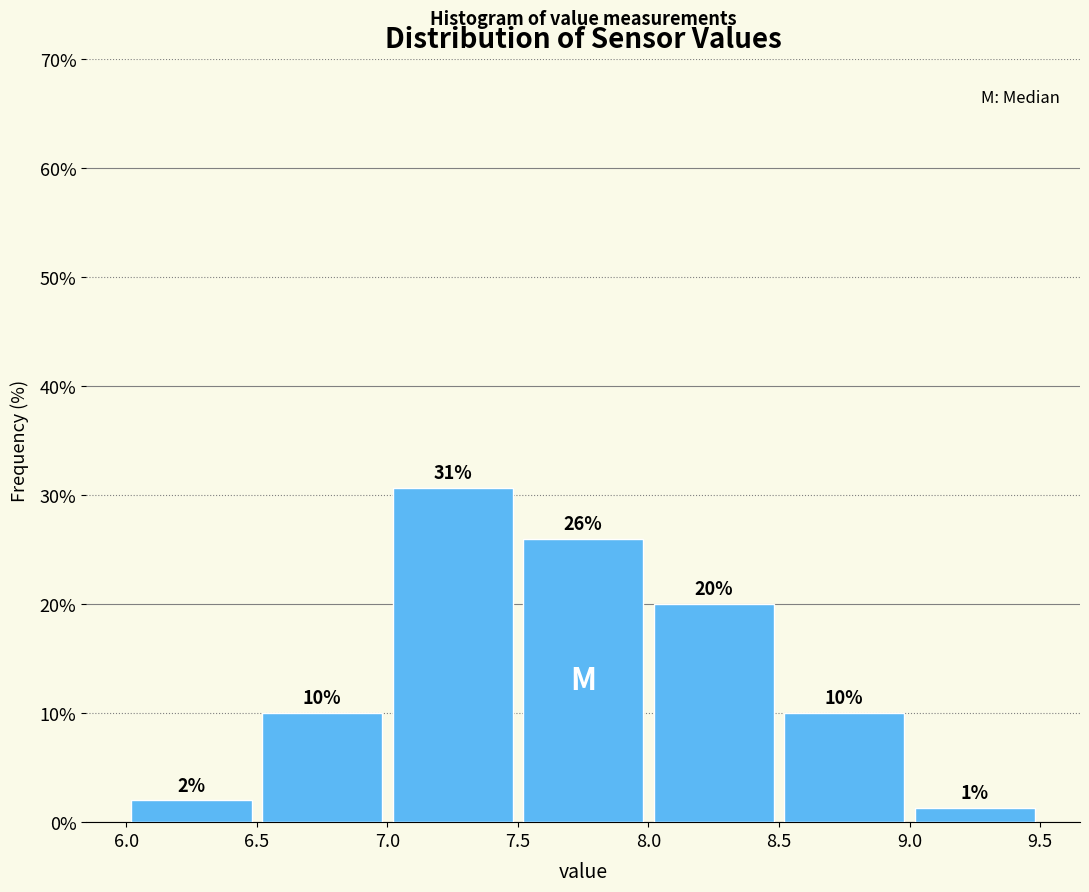

Over which range of the x-axis is the bar tallest?

7.0 to 7.5